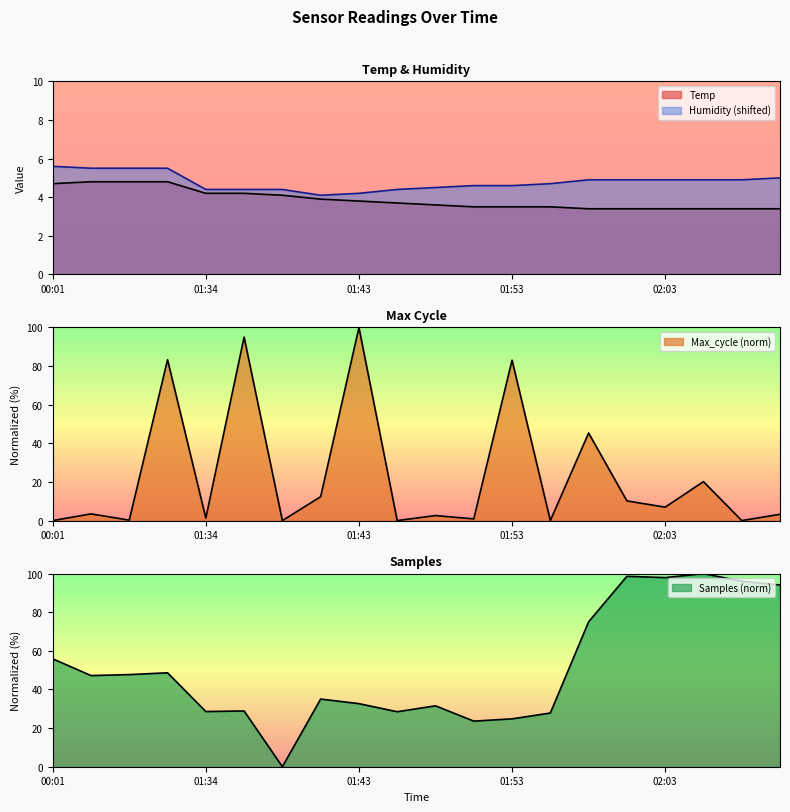

What is the label of the 12th point from the left?

01:51